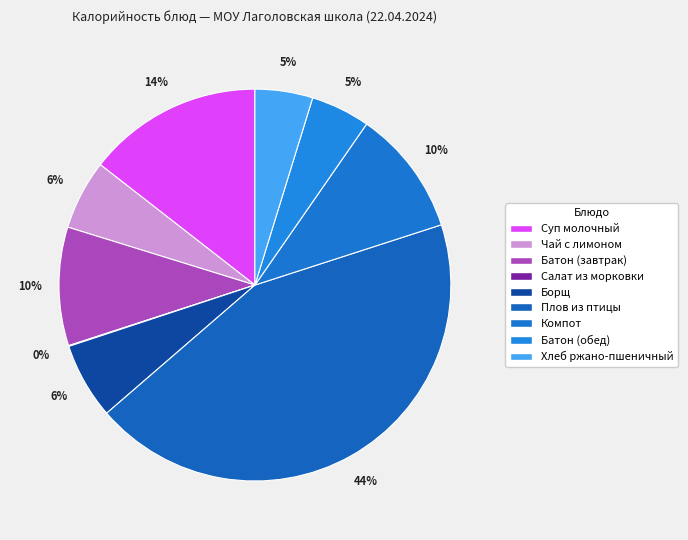

Is there a majority slice in this chart?

No